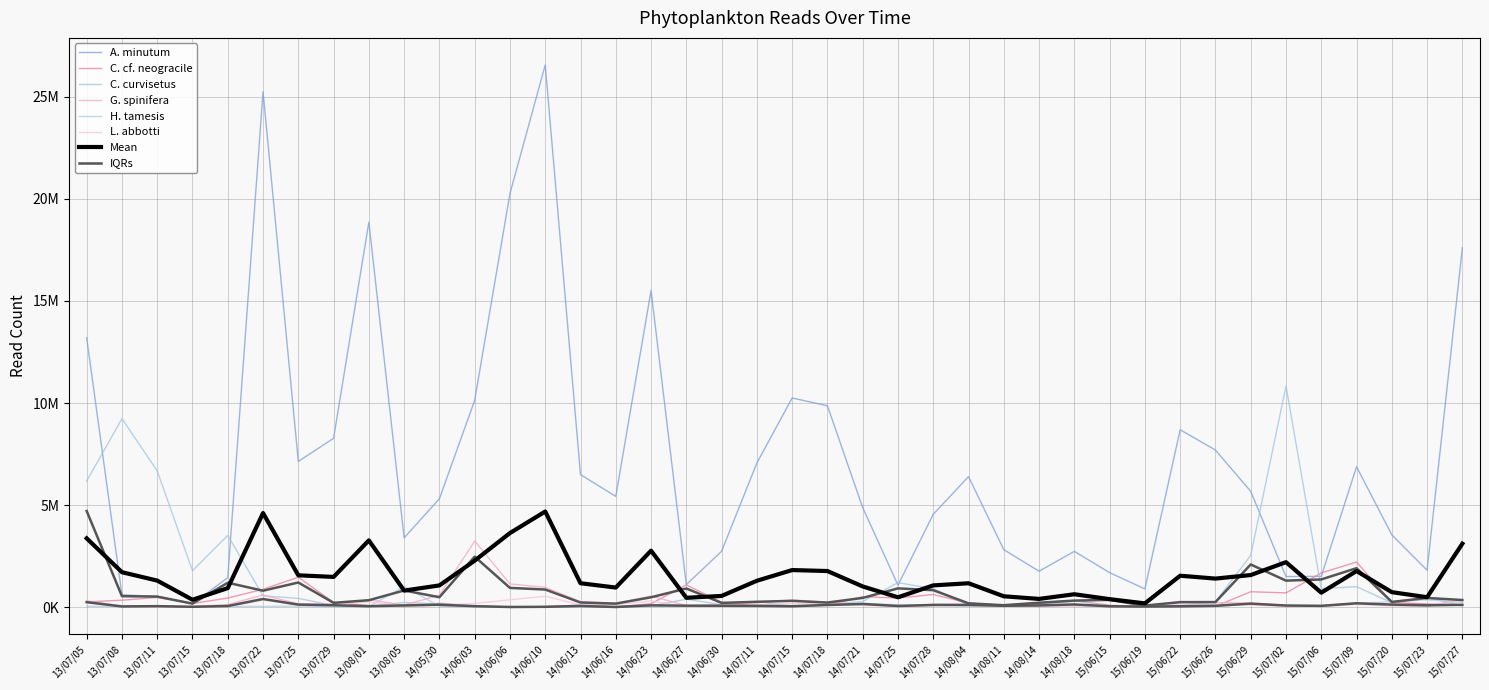

How many interior local peaks does the G. spinifera series have?

10